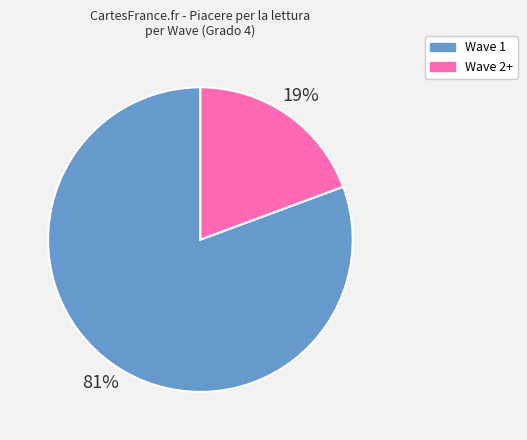

True or false: Wave 2+ accounts for 14% of the total.

False